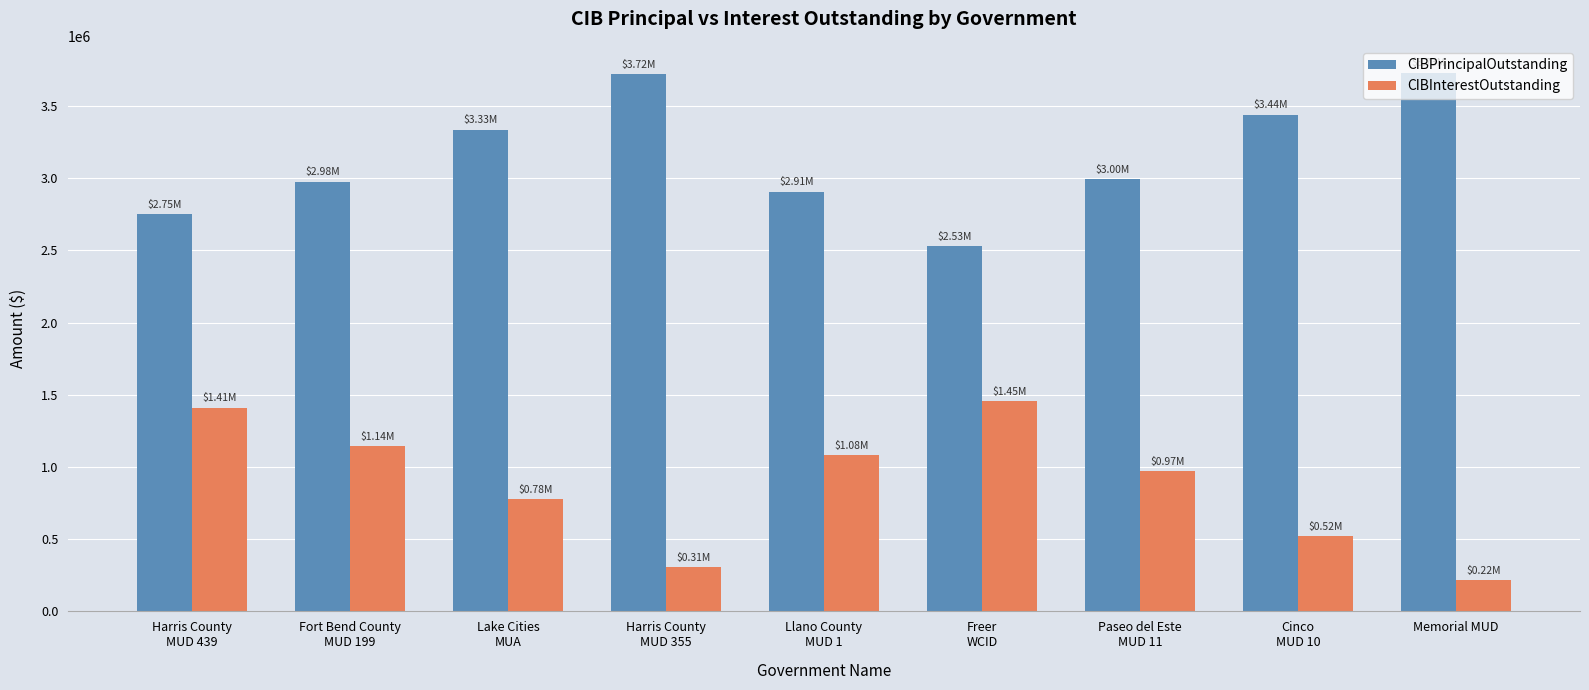

Which series has the largest total across all categories?

CIBPrincipalOutstanding